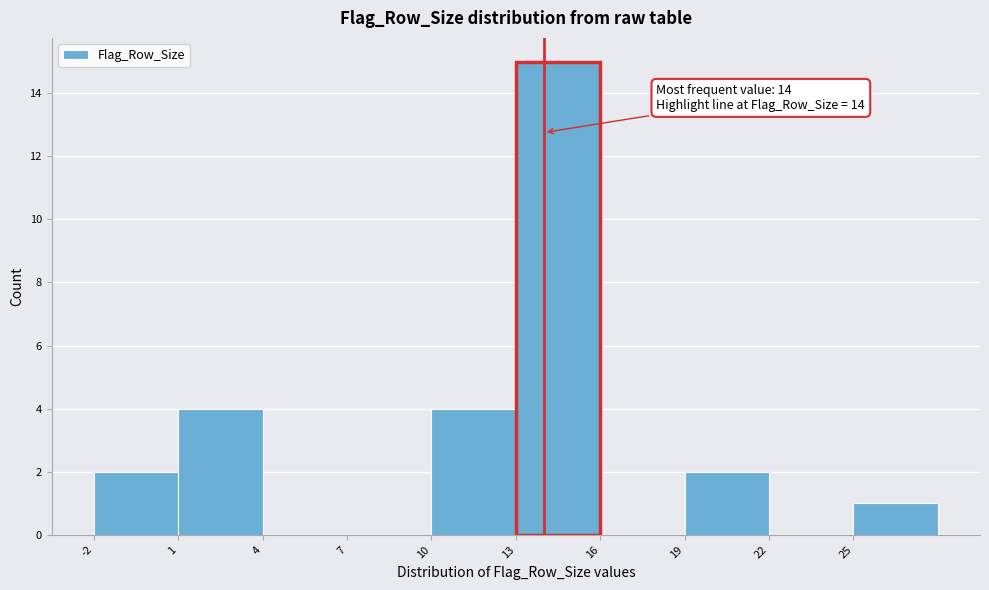

Over which range of the x-axis is the bar tallest?

13 to 16